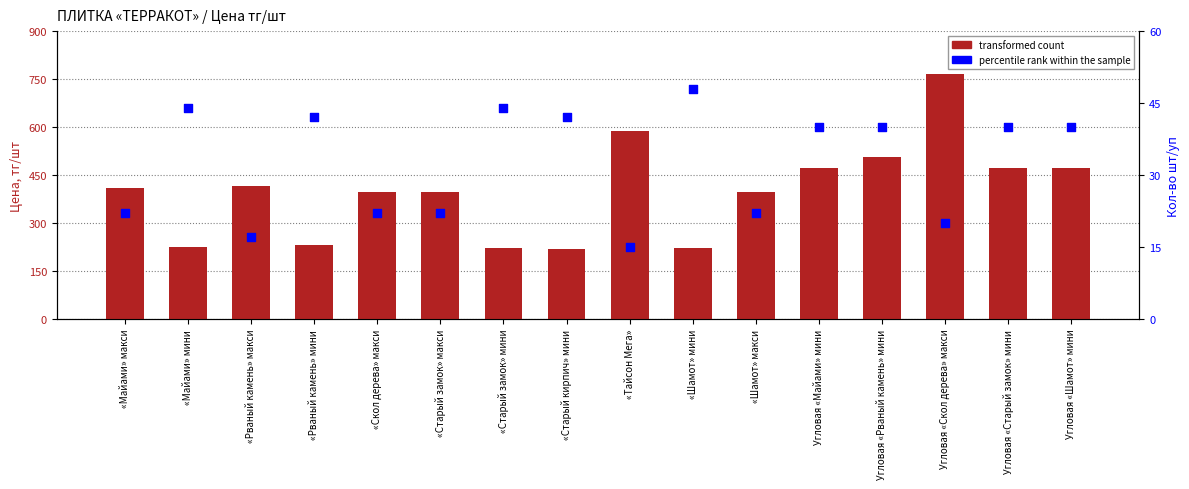

What is the total value across all series at Угловая «Майами» мини?

513